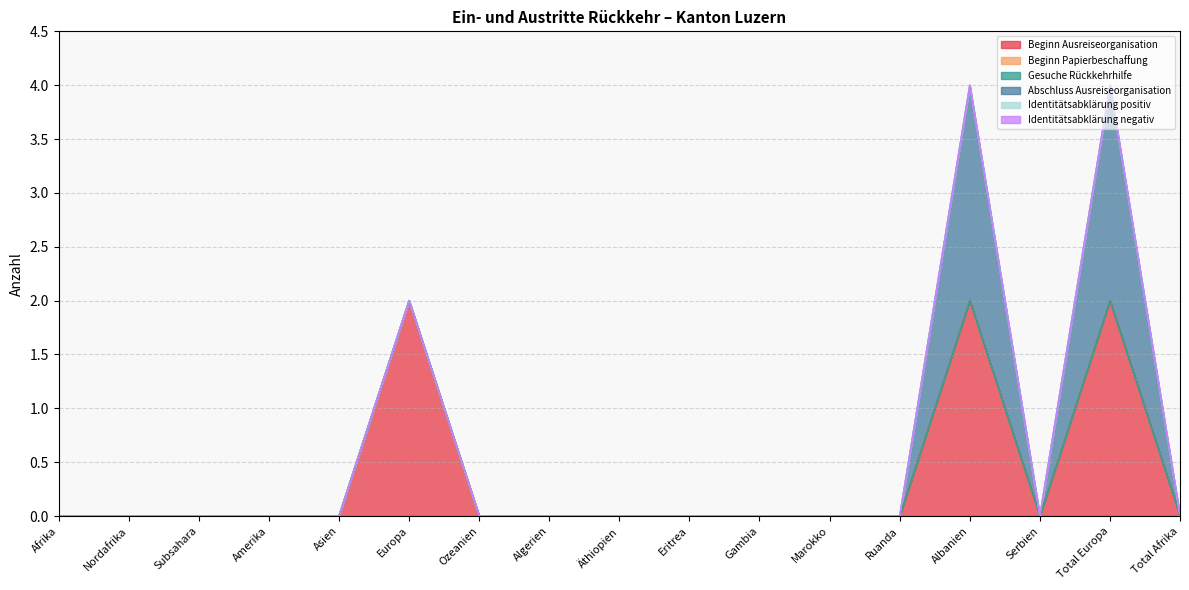

What is the label of the 3rd point from the left?

Subsahara